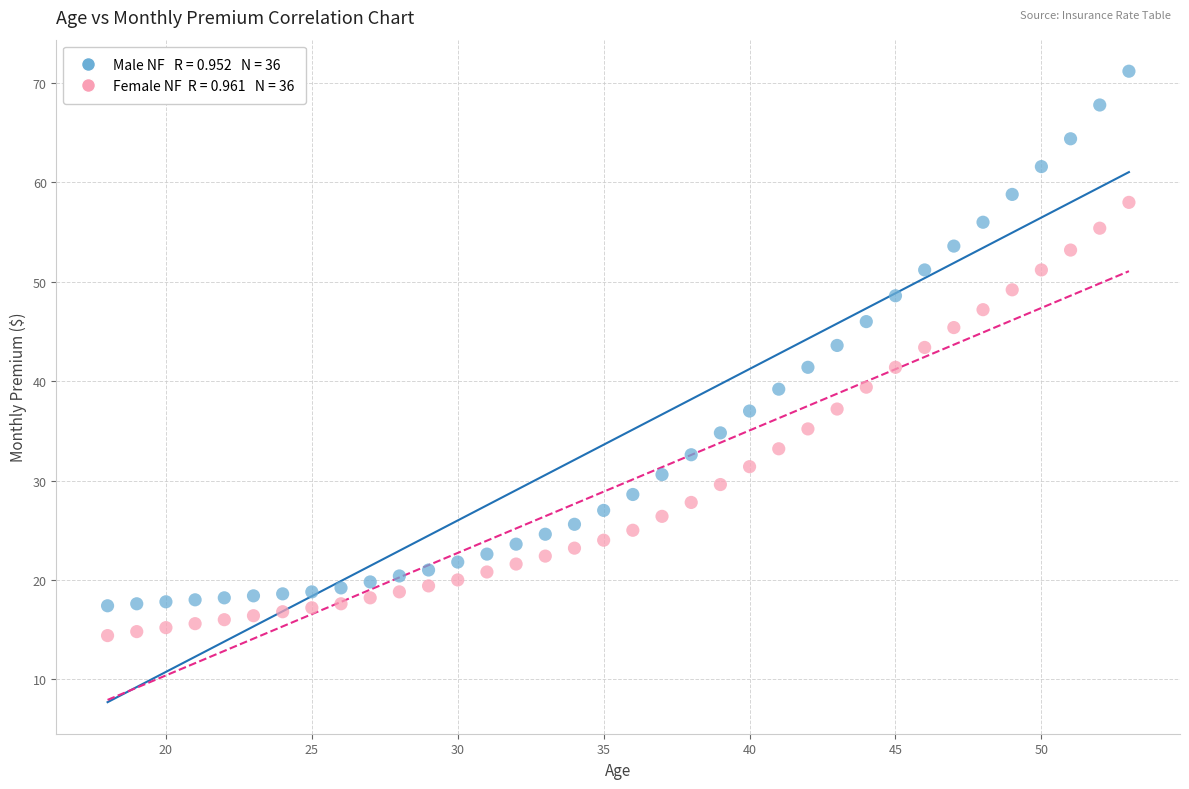

Across all data points, what is the range of Y values (max minus min)?

56.8